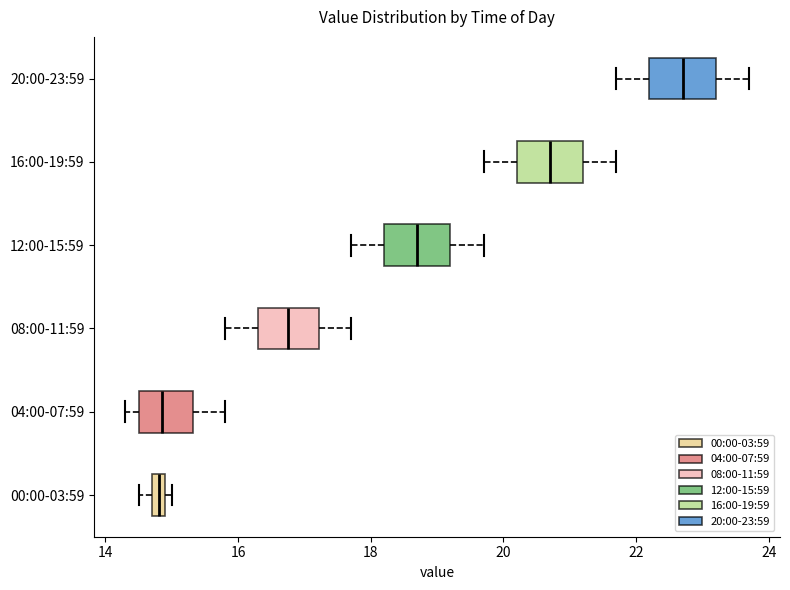

Where is the right edge of the box for 20:00-23:59 on the x-axis? The values are not printed on the chart, so give them approximately, as read against the axis.

23.2